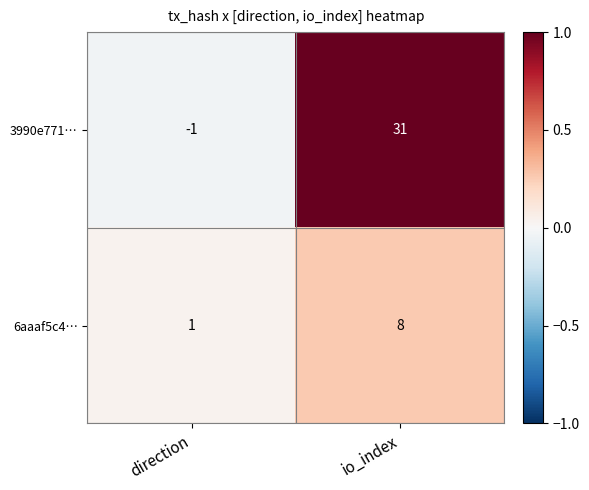

The 3990e771… series shows -1 at direction. True or false?

True